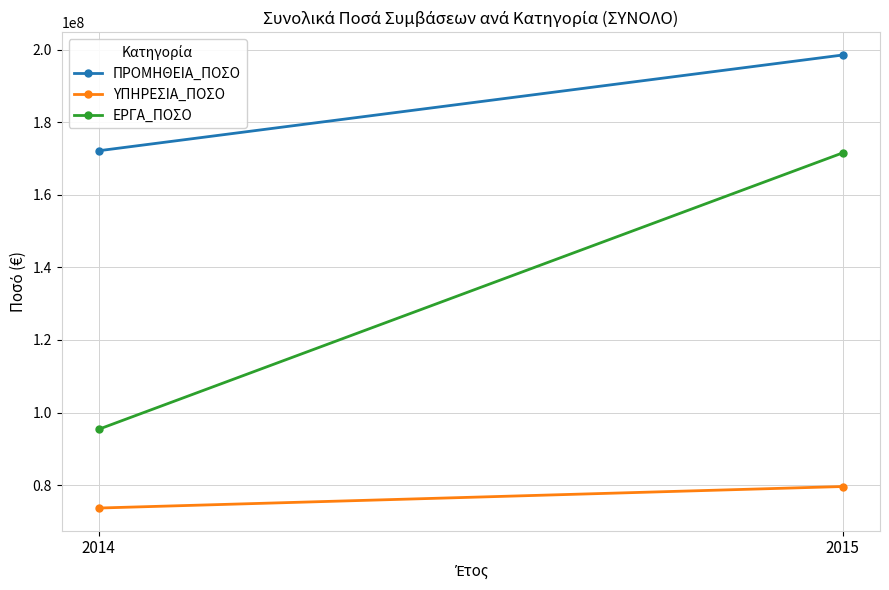

What is the highest value of the ΠΡΟΜΗΘΕΙΑ_ΠΟΣΟ series?

198555929.5